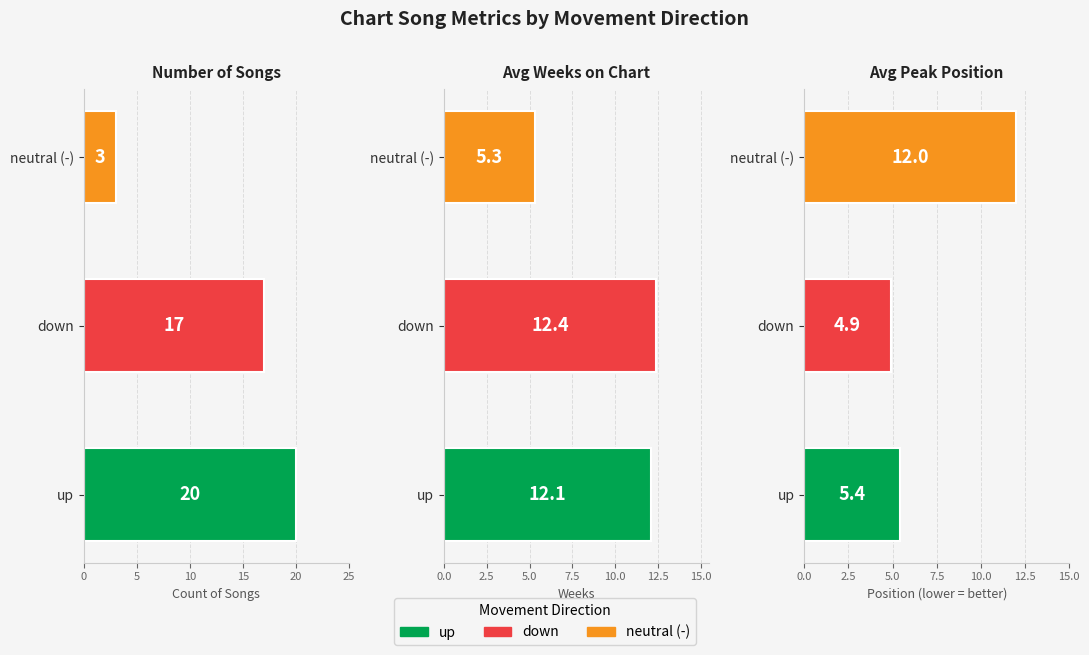

Is it true that the value at 5 is 17?

True